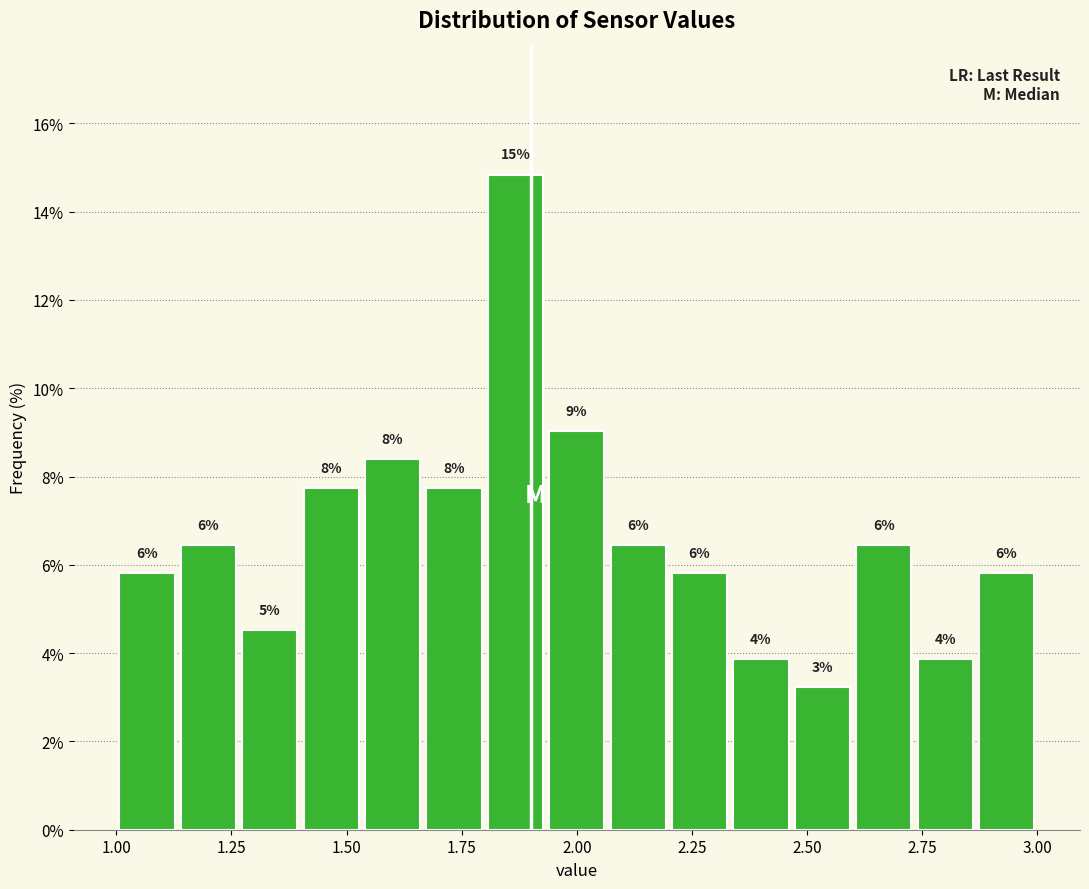

Around what value on the x-axis is the tallest bar? Give the approximate position of its centre, as read against the axis.

1.85